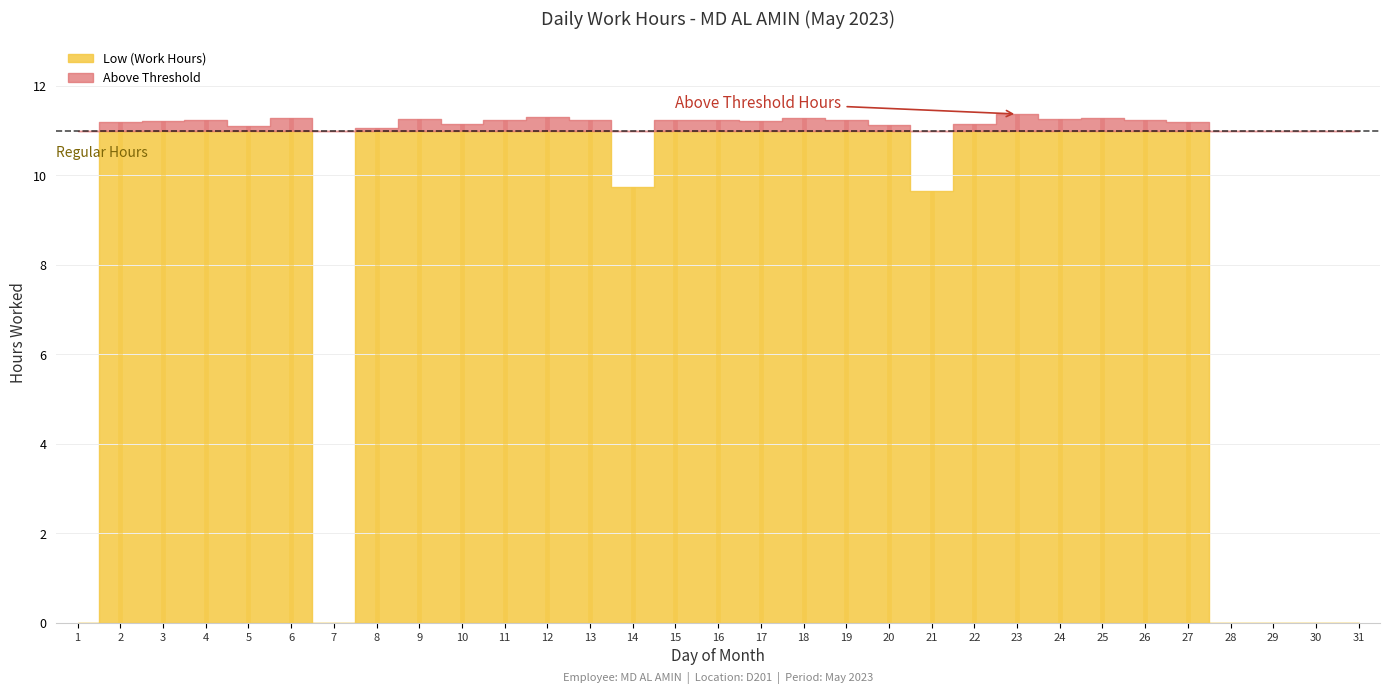

Reading left to right, what are all the values shown in this chart?

0.0	11.2	11.2	11.2	11.1	11.3	0.0	11.1	11.3	11.2	11.2	11.3	11.2	9.7	11.2	11.2	11.2	11.3	11.2	11.1	9.6	11.1	11.4	11.3	11.3	11.2	11.2	0.0	0.0	0.0	0.0